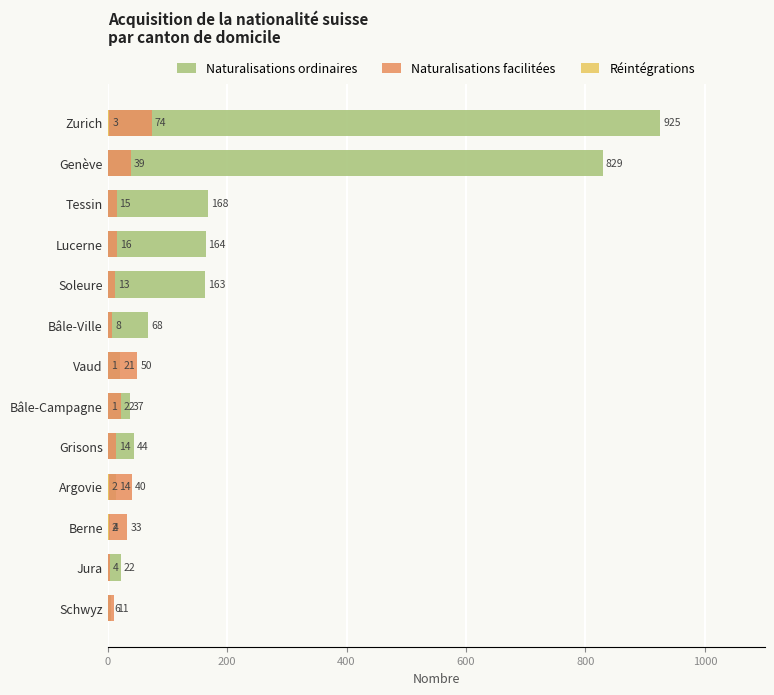

True or false: Réintégrations has a value of 0 at Grisons.

True